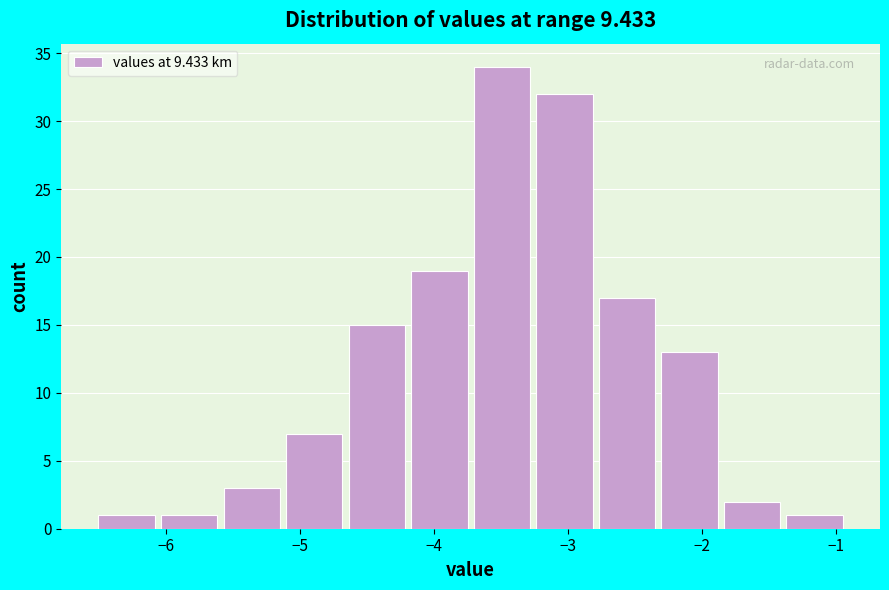

Reading left to right, list every bar in this chart as the range it spans on the x-axis followed by its height. Neither the bar edges nor the heights are printed on the chart, so give them approximately, as read against the axes.

-6.5 to -6.0: 1
-6.0 to -5.6: 1
-5.6 to -5.1: 3
-5.1 to -4.6: 7
-4.6 to -4.2: 15
-4.2 to -3.7: 19
-3.7 to -3.2: 34
-3.2 to -2.8: 32
-2.8 to -2.3: 17
-2.3 to -1.8: 13
-1.8 to -1.4: 2
-1.4 to -0.9: 1